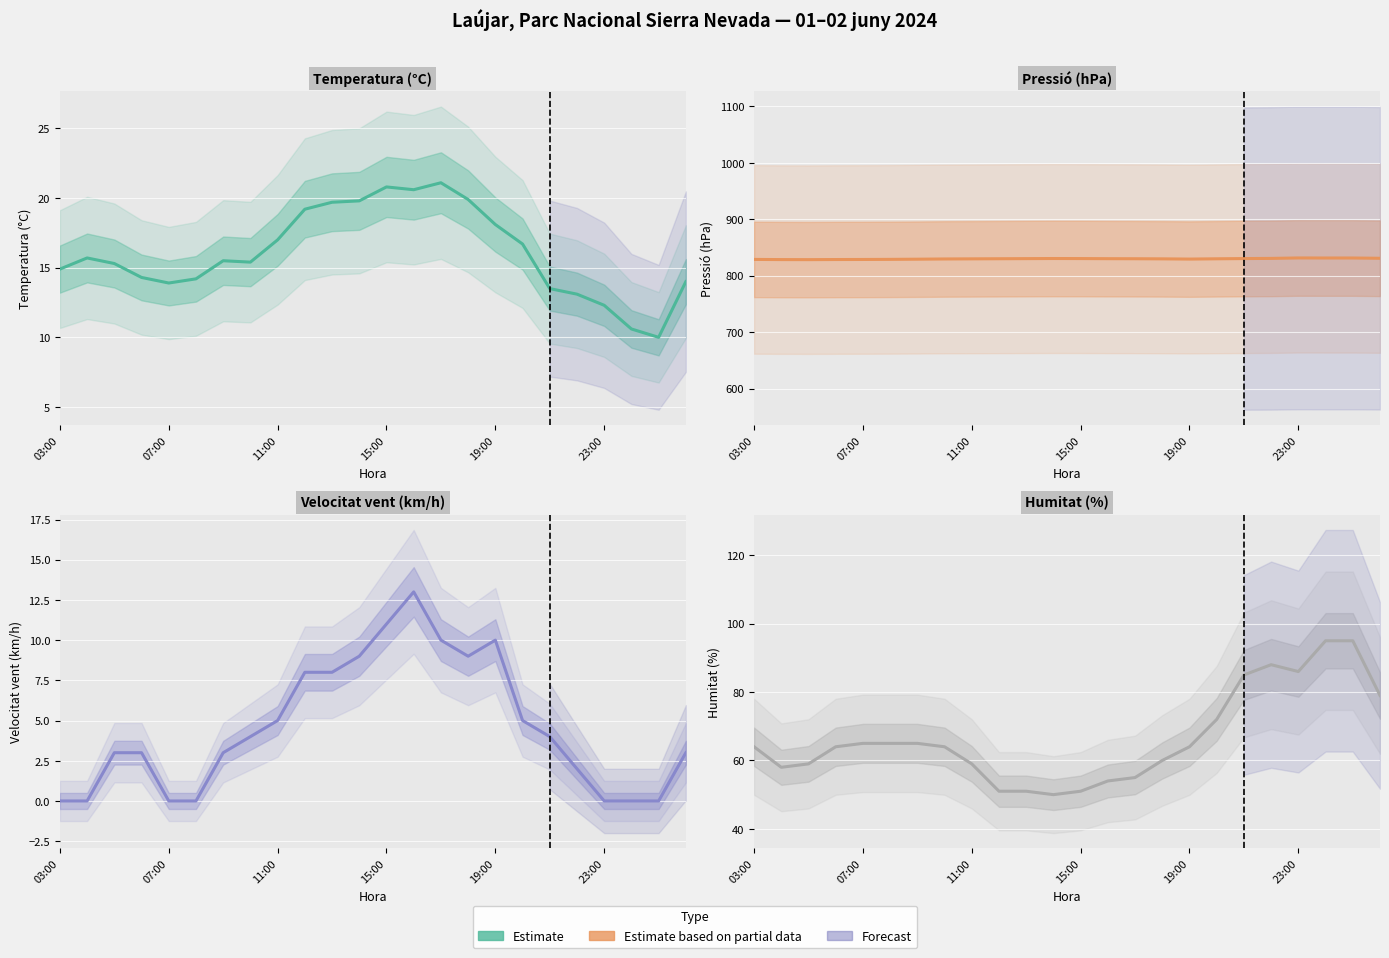

Which series has the largest range (max minus min)?

Humitat (%)